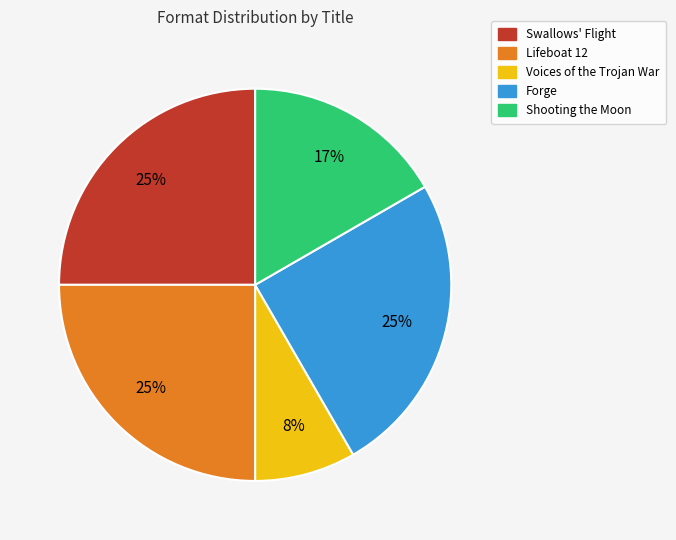

Is it true that Lifeboat 12 is 25% of the pie?

True